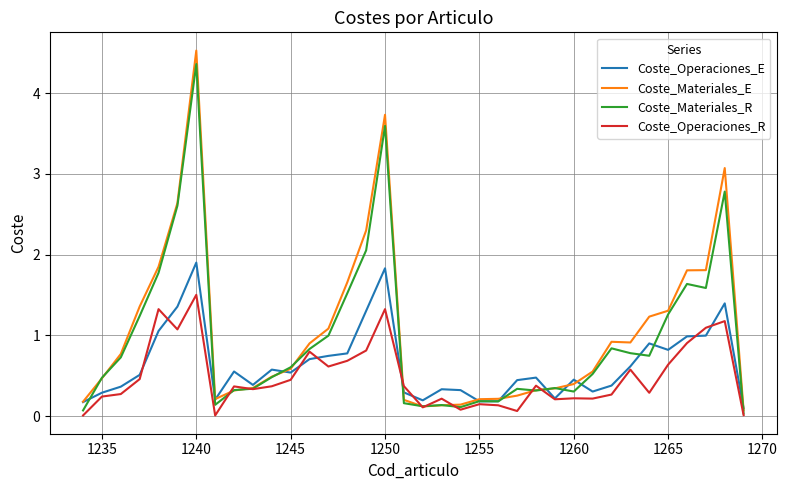

Which series has the largest range (max minus min)?

Coste_Materiales_E